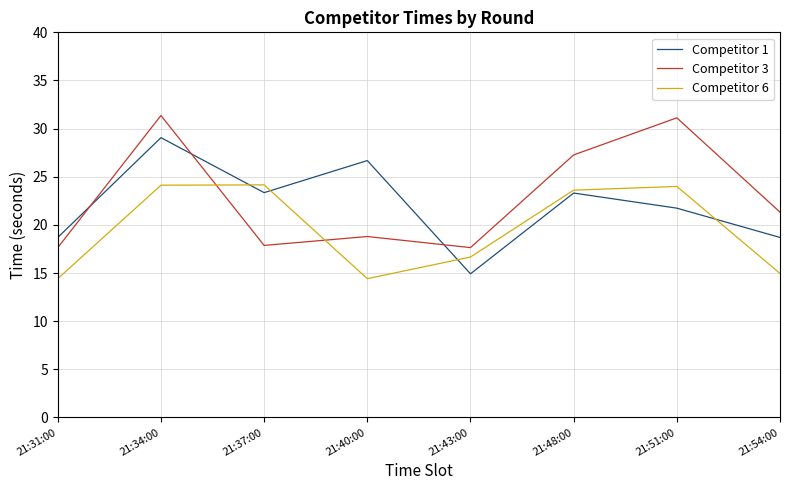

Read the Competitor 3 value at 21:43:00.

17.6